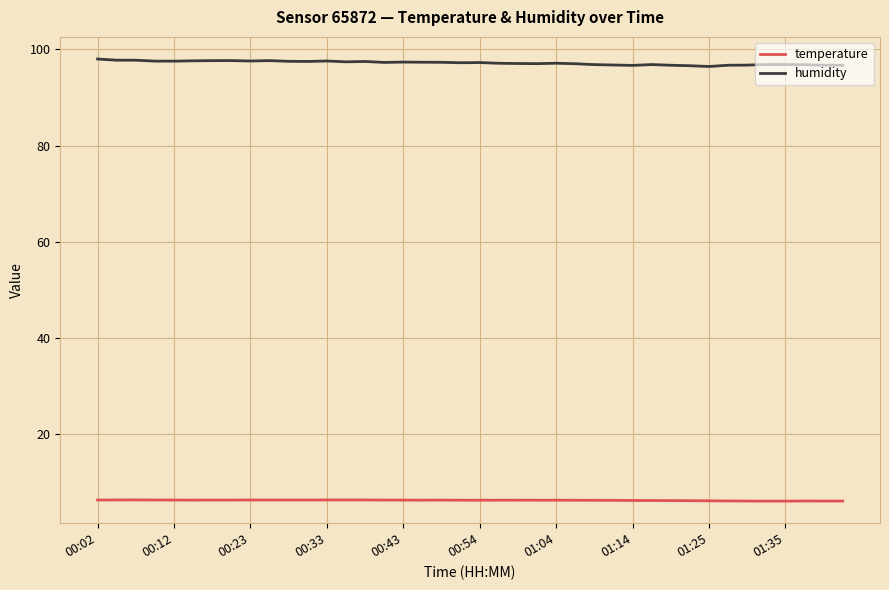

What is the difference between the second highest and minimum values in the humidity series?

1.3